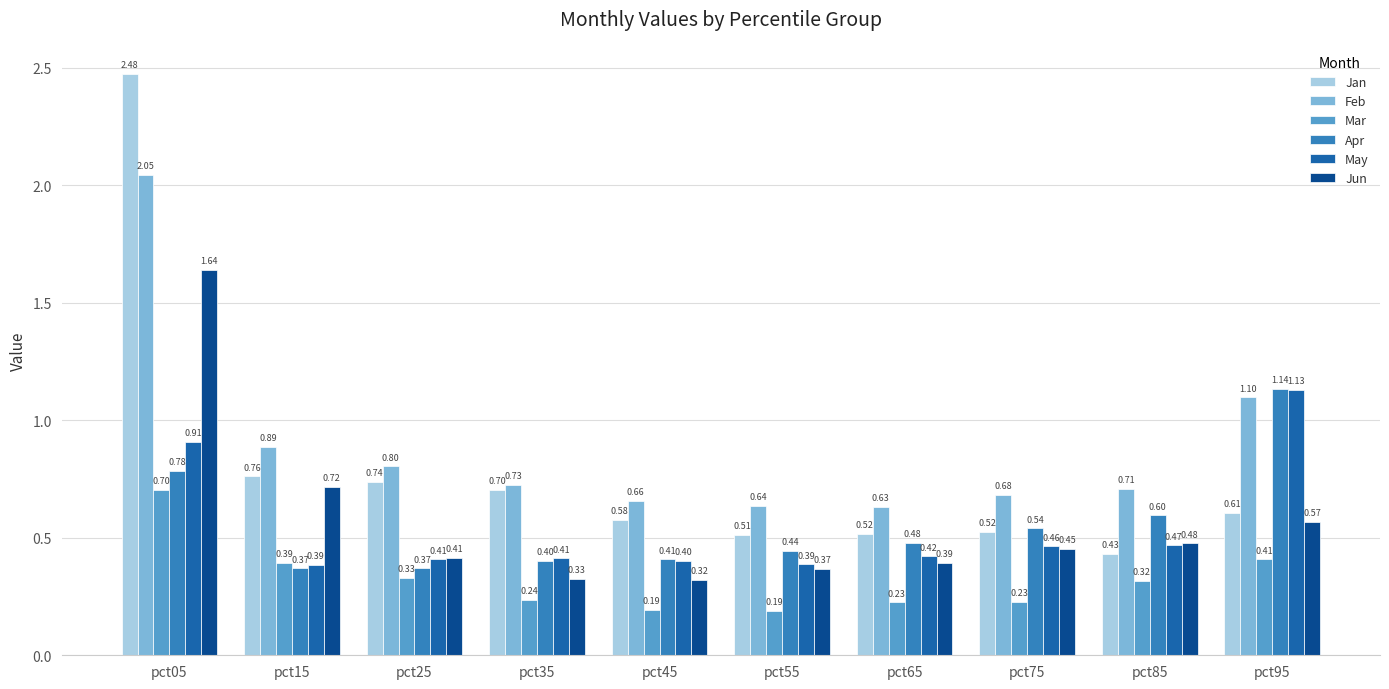

Rank the series at pct75 from highest to lowest value.

Feb, Apr, Jan, May, Jun, Mar